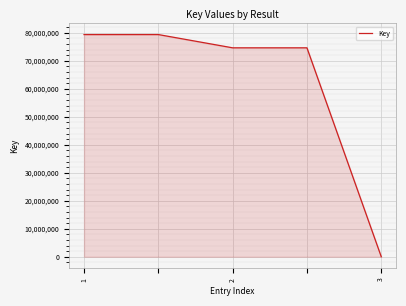

What is the difference between the maximum and minimum values?

79387325